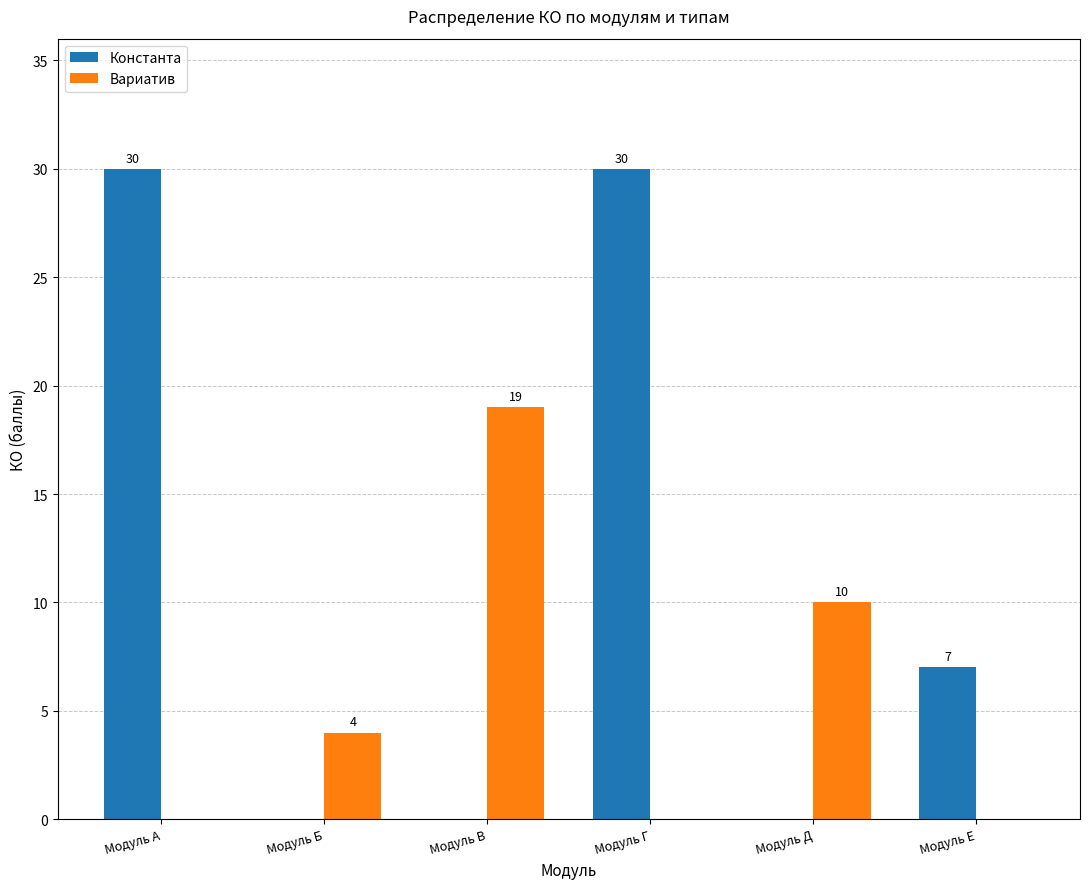

What is the sum of the Константа values at Модуль Д and Модуль Е?

7